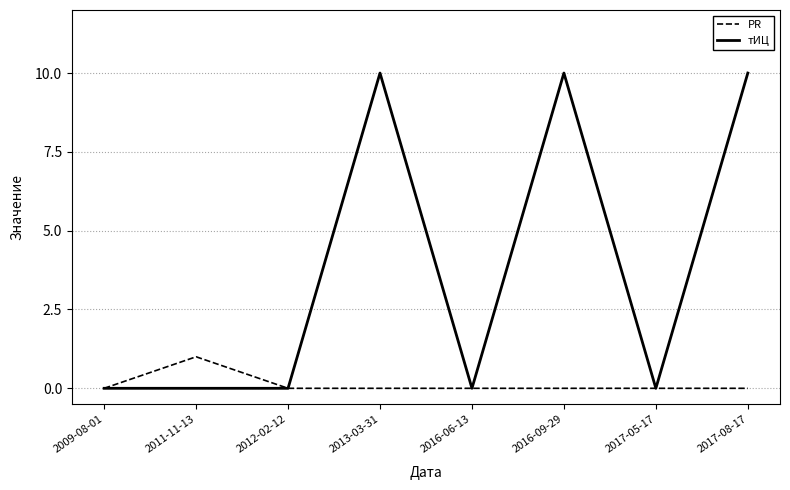

How many lines are shown in the chart?

2